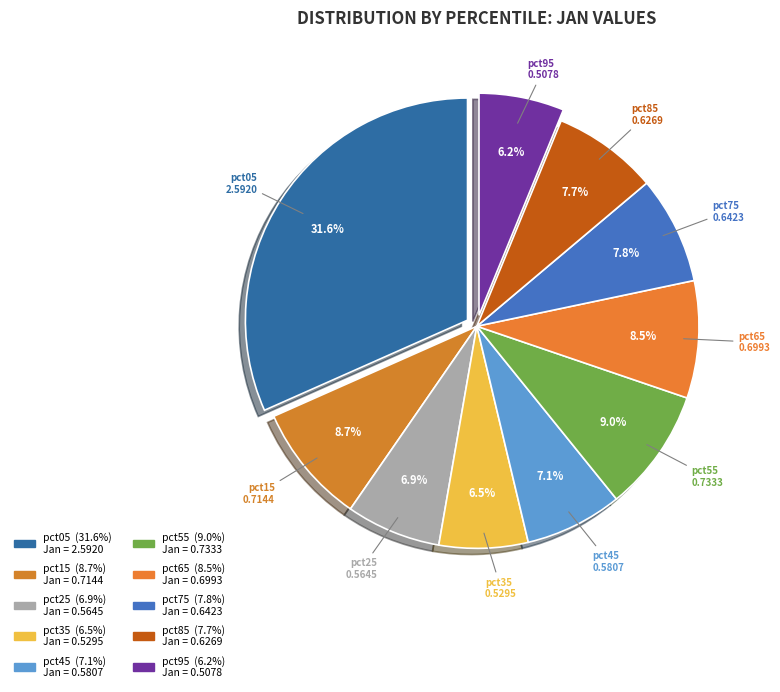

Is the sum of pct05 and pct85 greater than half?

No